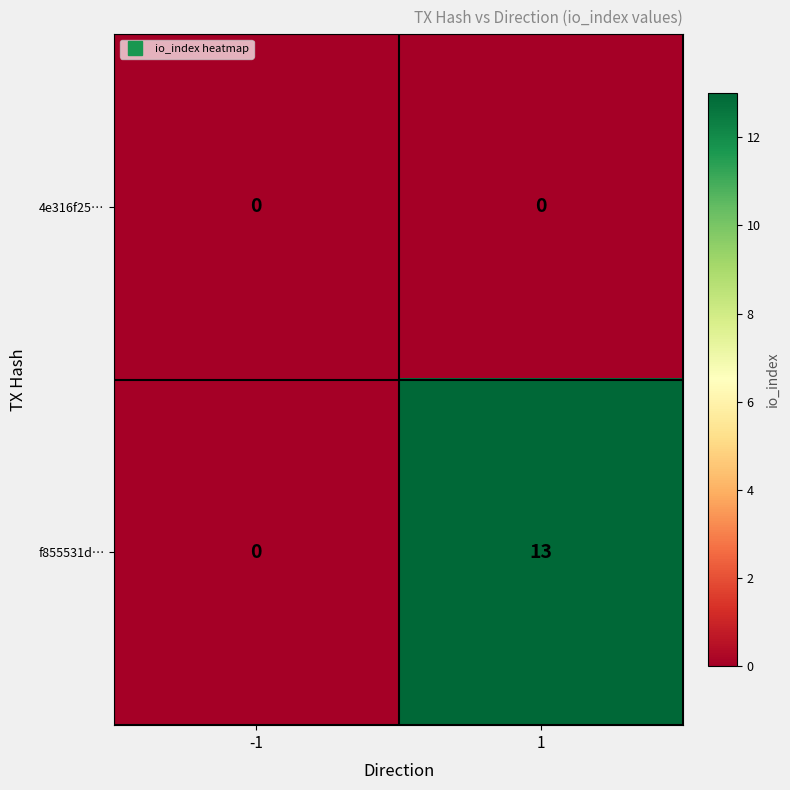

The value of f855531d… at -1 is -7. True or false?

False